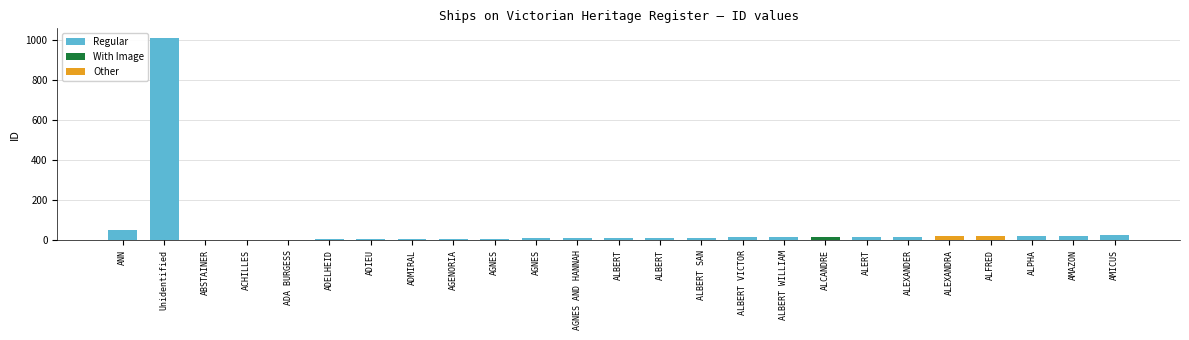

At which label does the data first exceed 13?

ANN